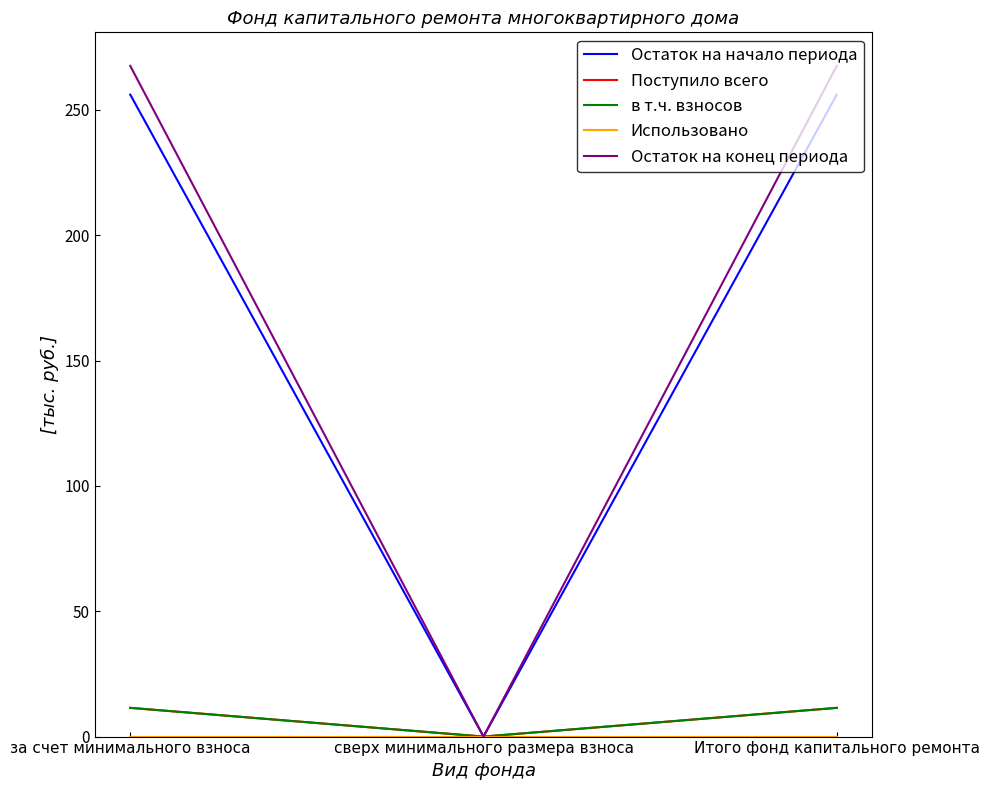

What is the difference between the Остаток на конец периода values at за счет минимального взноса and сверх минимального размера взноса?

267.6